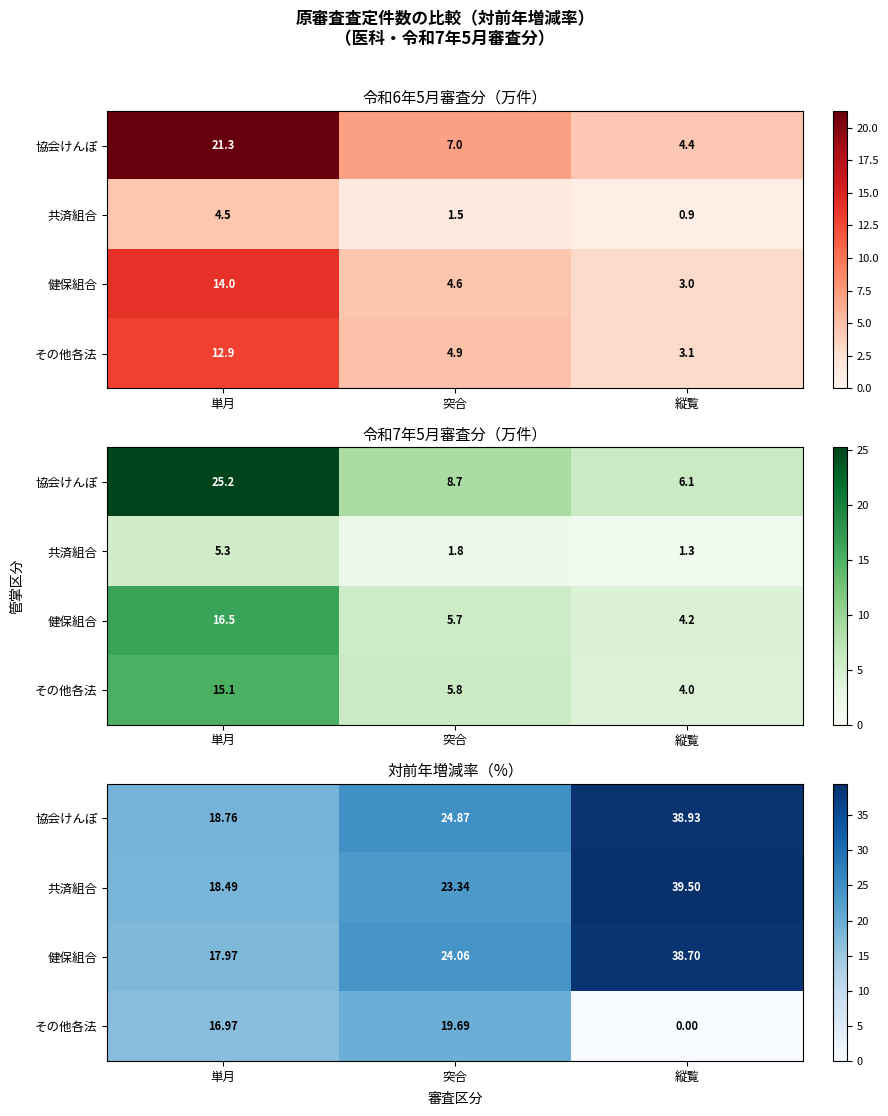

What is the difference between the maximum and second lowest values in the 協会けんぽ series?

14.1